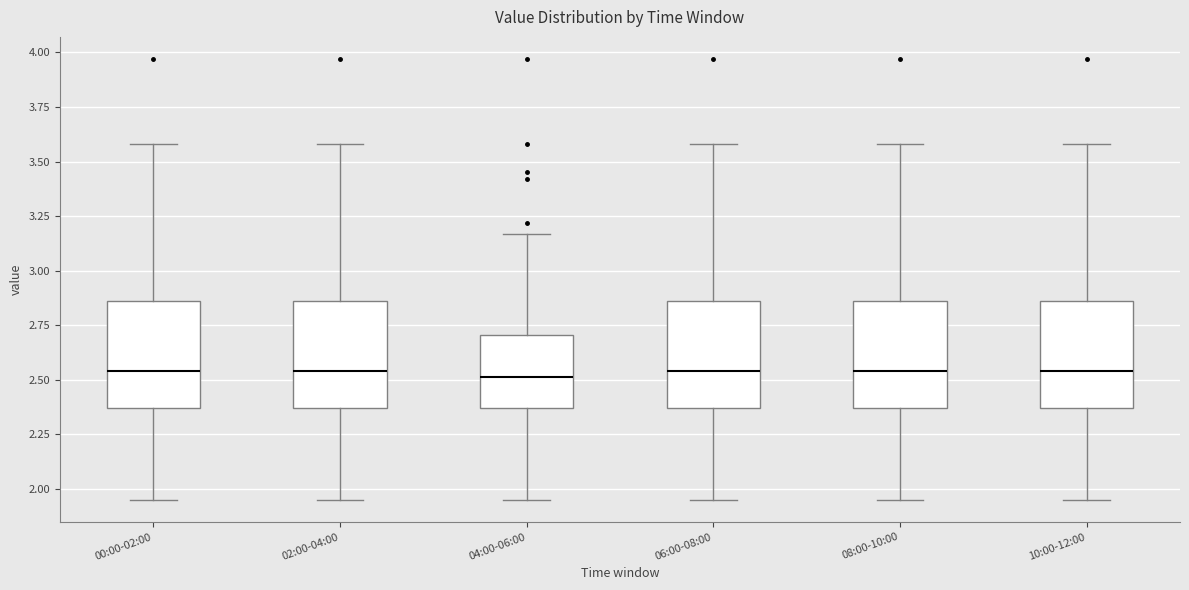

Reading left to right, read every box against the y-axis: the position of its median line, the range the box covers, and the ends of its whiskers. The values are not printed on the chart, so give them approximately, as read against the axis.

00:00-02:00: median 2.55, box 2.35 to 2.85, whiskers 1.95 to 3.60
02:00-04:00: median 2.55, box 2.35 to 2.85, whiskers 1.95 to 3.60
04:00-06:00: median 2.50, box 2.35 to 2.70, whiskers 1.95 to 3.15
06:00-08:00: median 2.55, box 2.35 to 2.85, whiskers 1.95 to 3.60
08:00-10:00: median 2.55, box 2.35 to 2.85, whiskers 1.95 to 3.60
10:00-12:00: median 2.55, box 2.35 to 2.85, whiskers 1.95 to 3.60